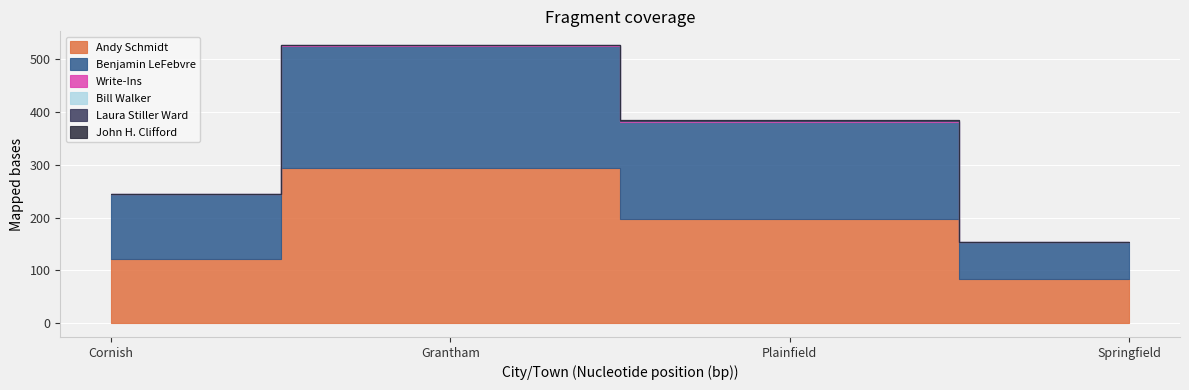

Which series has the widest spread of values?

Andy Schmidt